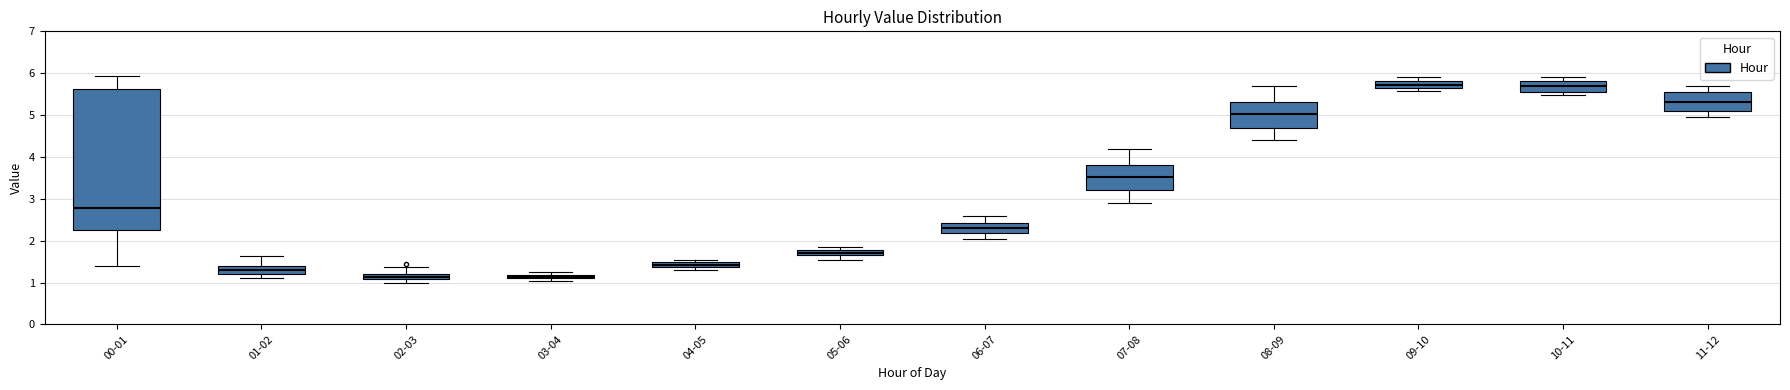

Which box is the tallest, from its lower edge to its upper edge?

00-01